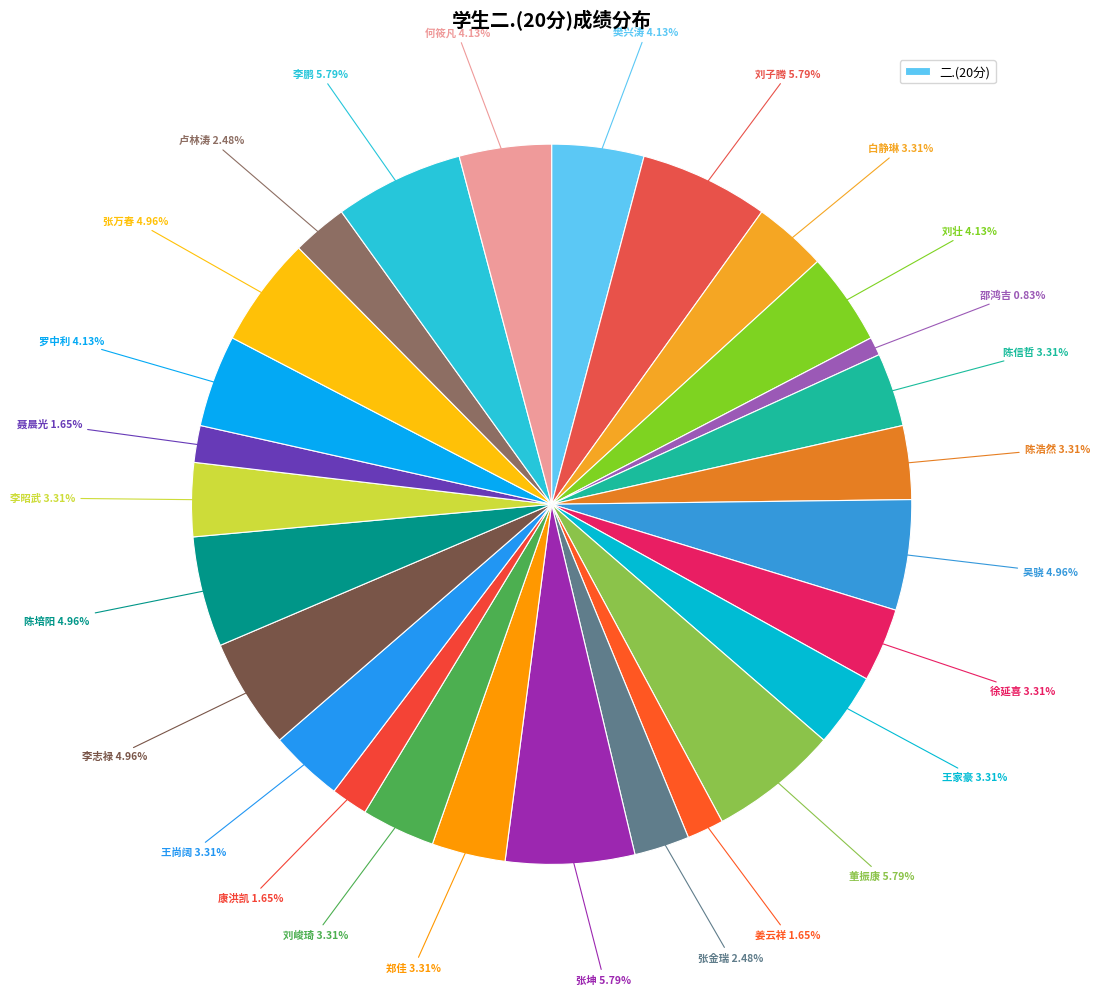

Count the number of slices in the pie.

27